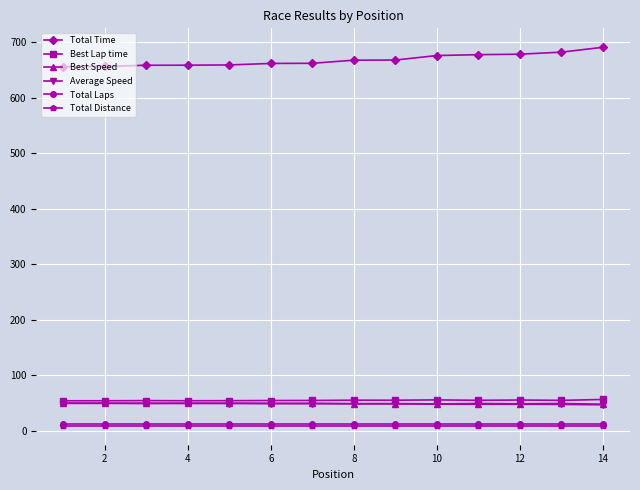

True or false: Total Laps and Total Distance cross at least once.

False